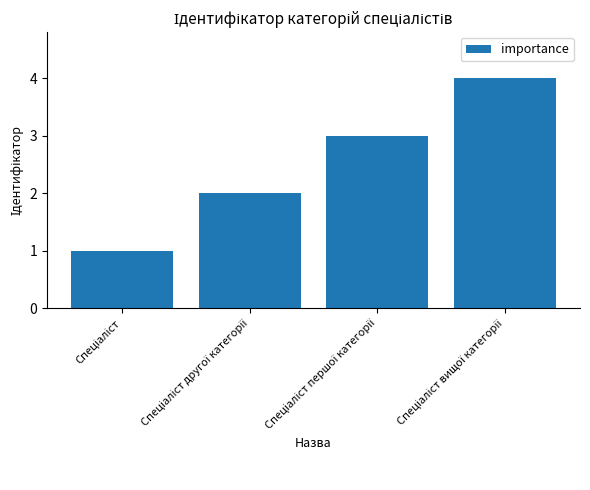

What is the maximum value shown in the chart?

4